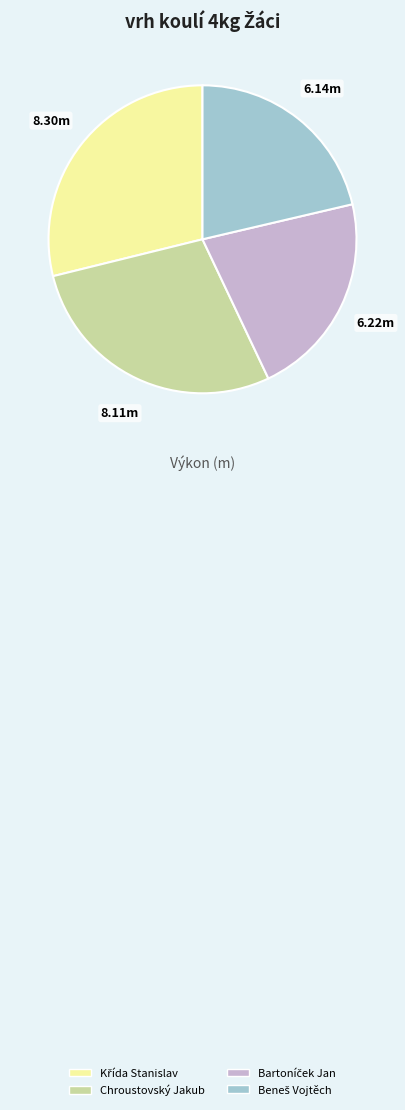

Is Chroustovský Jakub the majority of the pie?

No